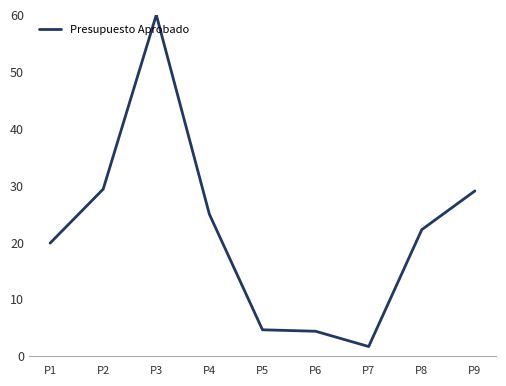

Between P4 and P6, which is larger?

P4